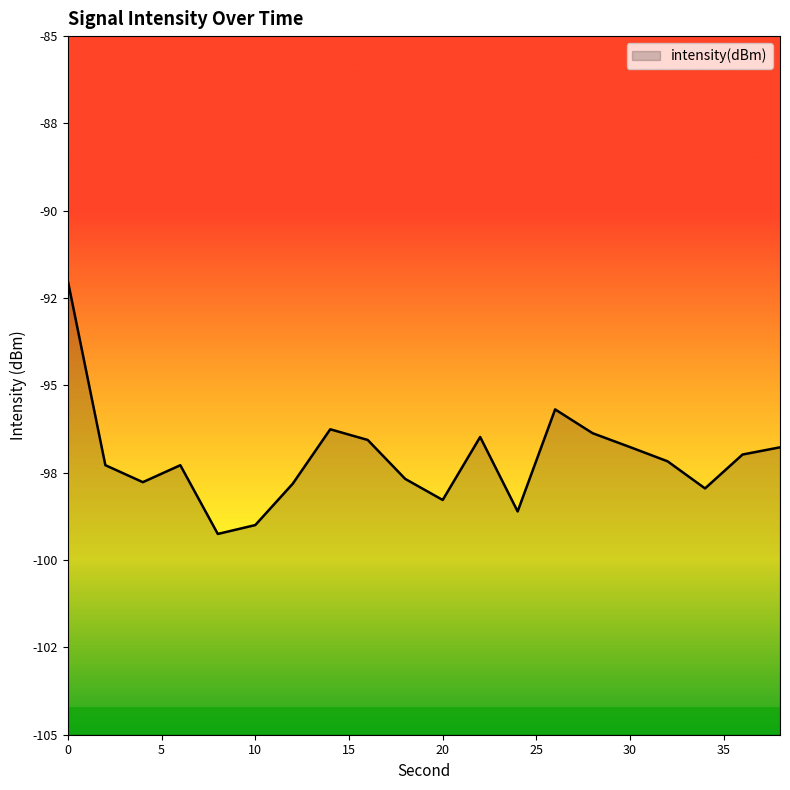

List the labels in order of value, largest first.

0, 26, 14, 28, 22, 16, 30, 38, 36, 32, 2, 6, 18, 4, 12, 34, 20, 24, 10, 8